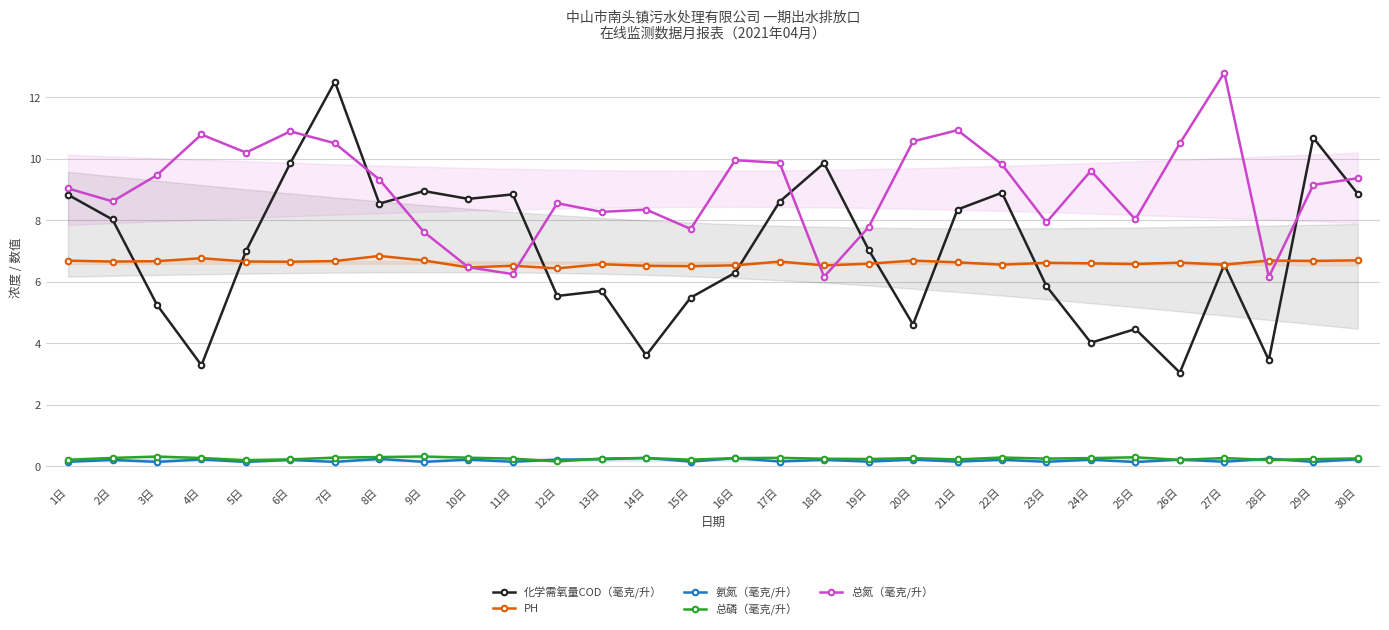

What is the spread (max minus min) of values at 28日?

6.5